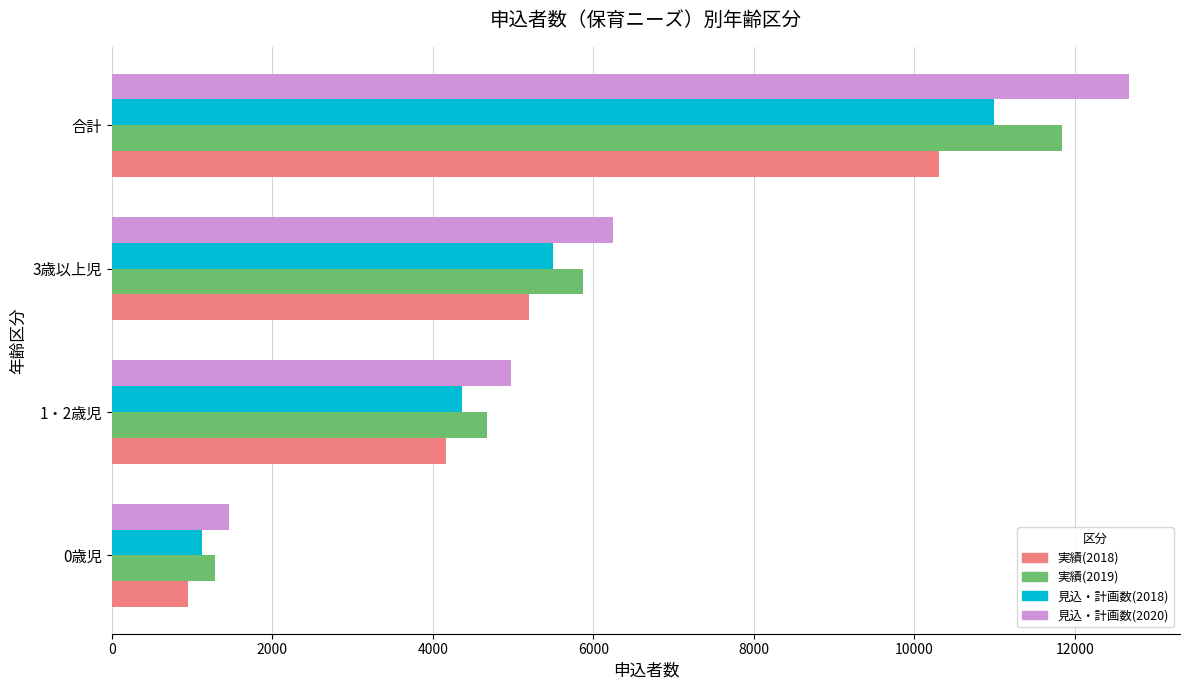

Count the 実績(2018) values in the range 4162 to 10313.

3